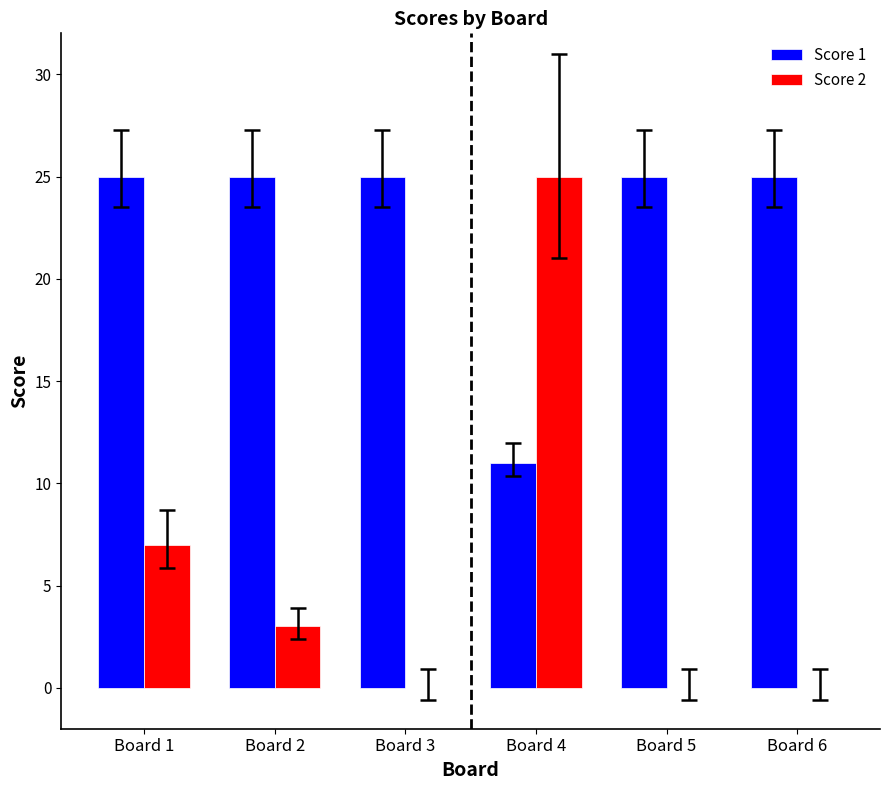

Reading left to right, what are all the values shown in this chart?

Score 1: Board 1=25	Board 2=25	Board 3=25	Board 4=11	Board 5=25	Board 6=25
Score 2: Board 1=7	Board 2=3	Board 3=0	Board 4=25	Board 5=0	Board 6=0